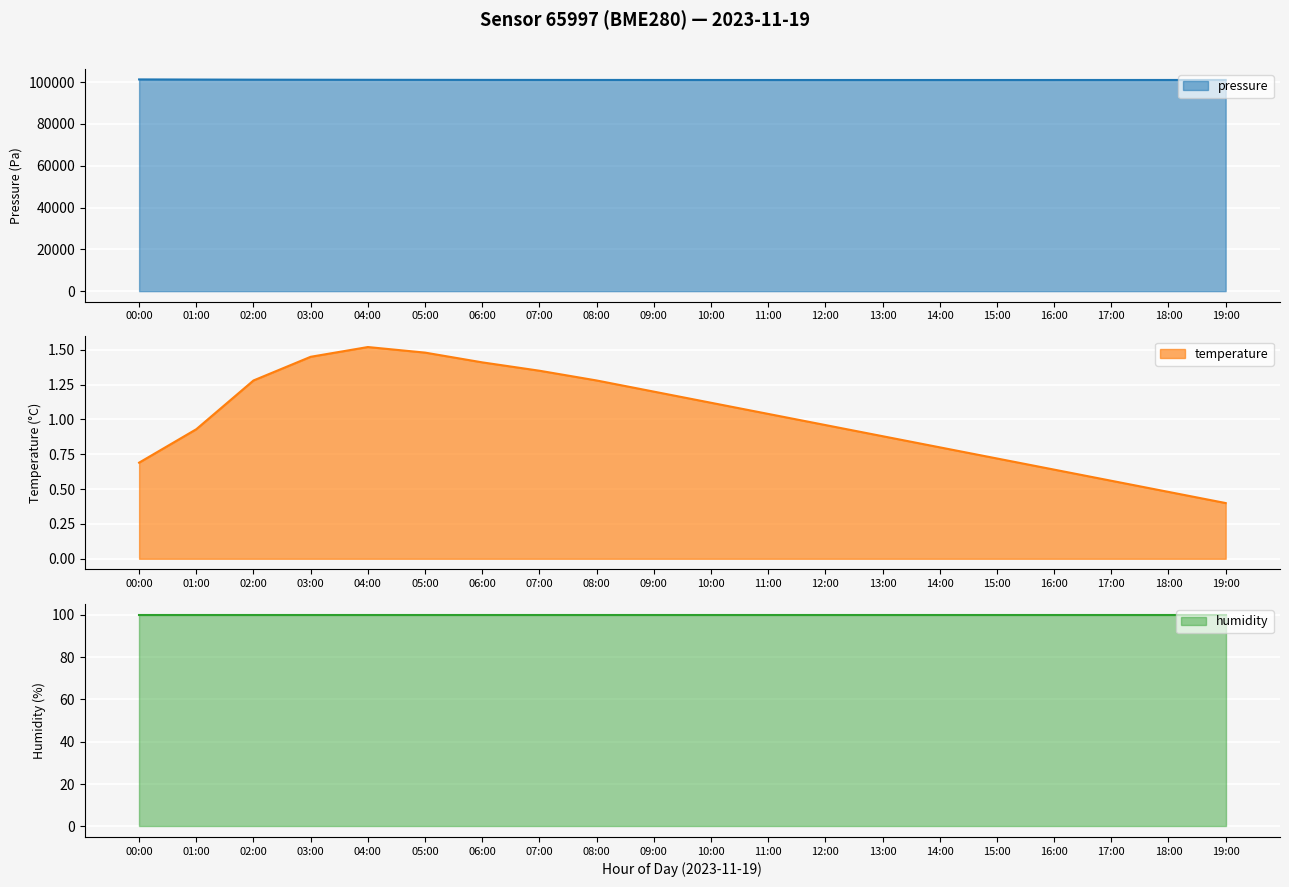

Which series has the largest total across all categories?

pressure